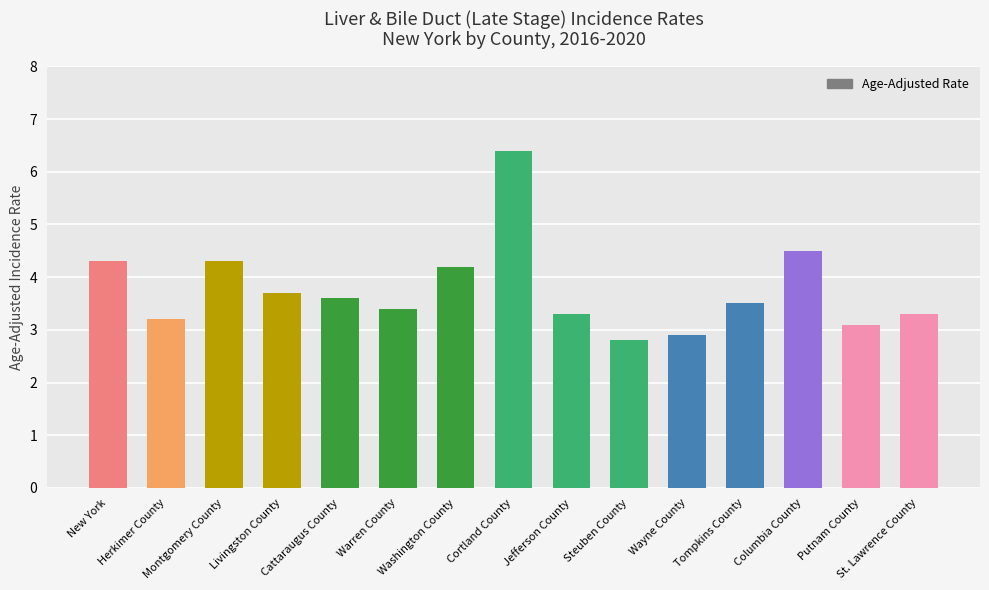

At which label is the value closest to 4?

Washington County